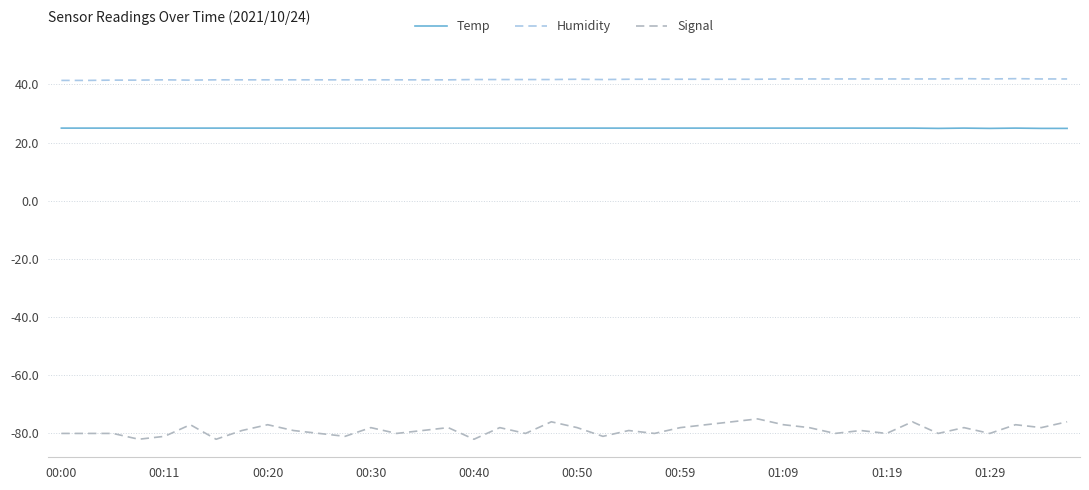

Rank the series by their maximum value, from highest to lowest.

Humidity, Temp, Signal